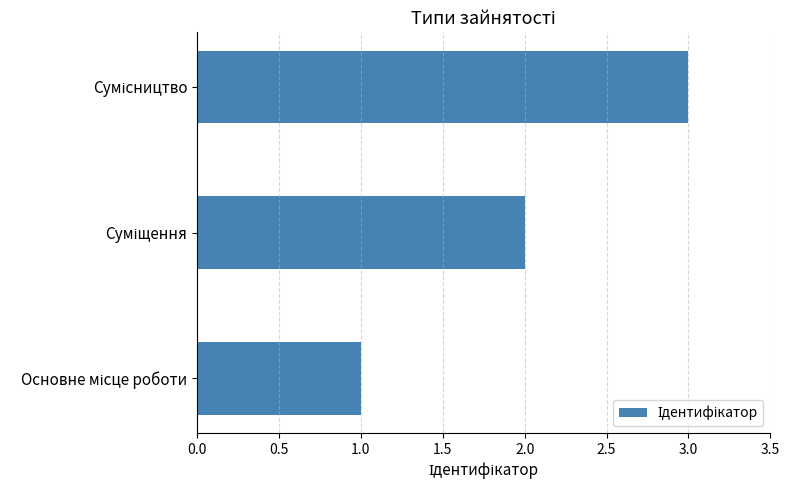

How many distinct data groups are displayed?

1